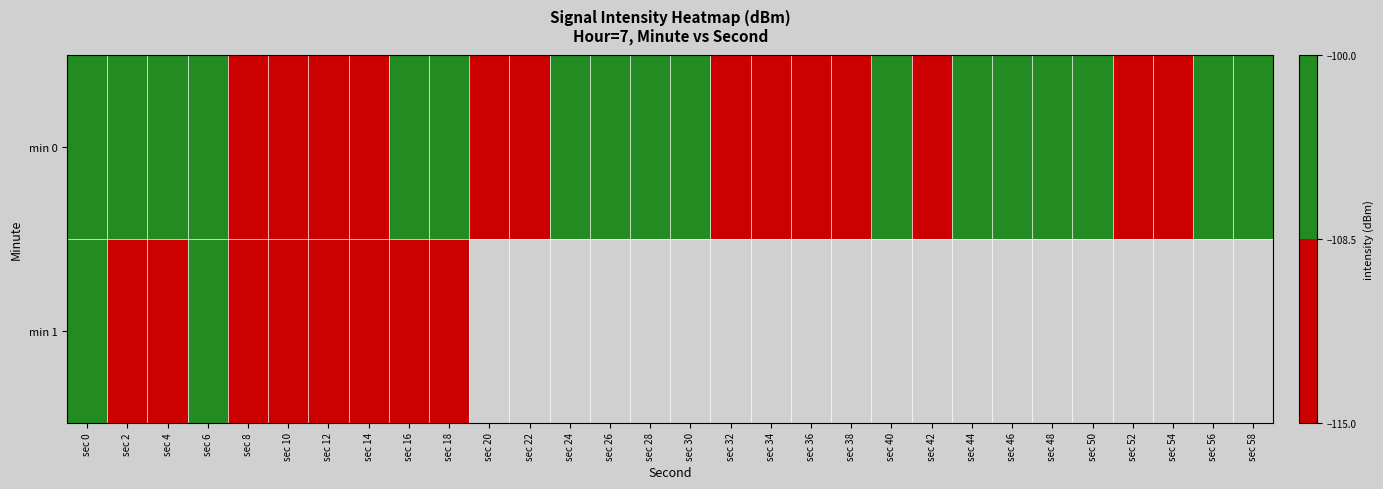

Read the min 0 value at sec 50.

-108.0